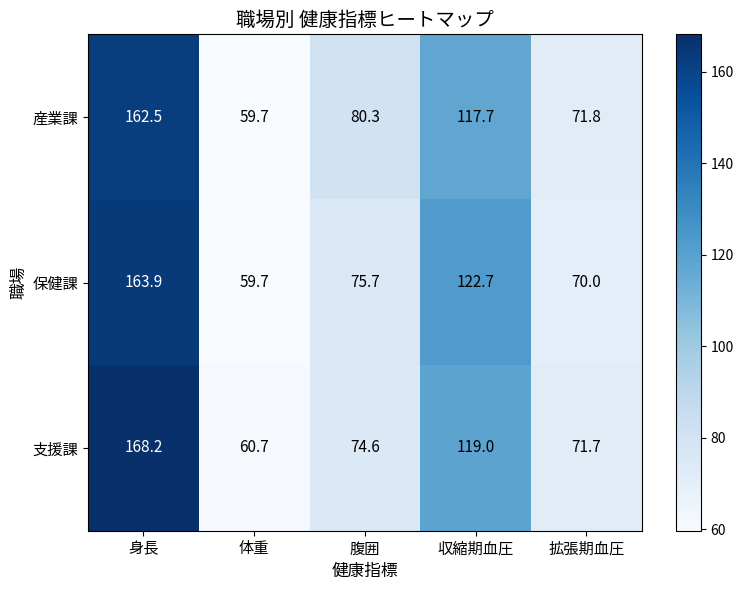

Where is 産業課 nearest to the value 111?

収縮期血圧